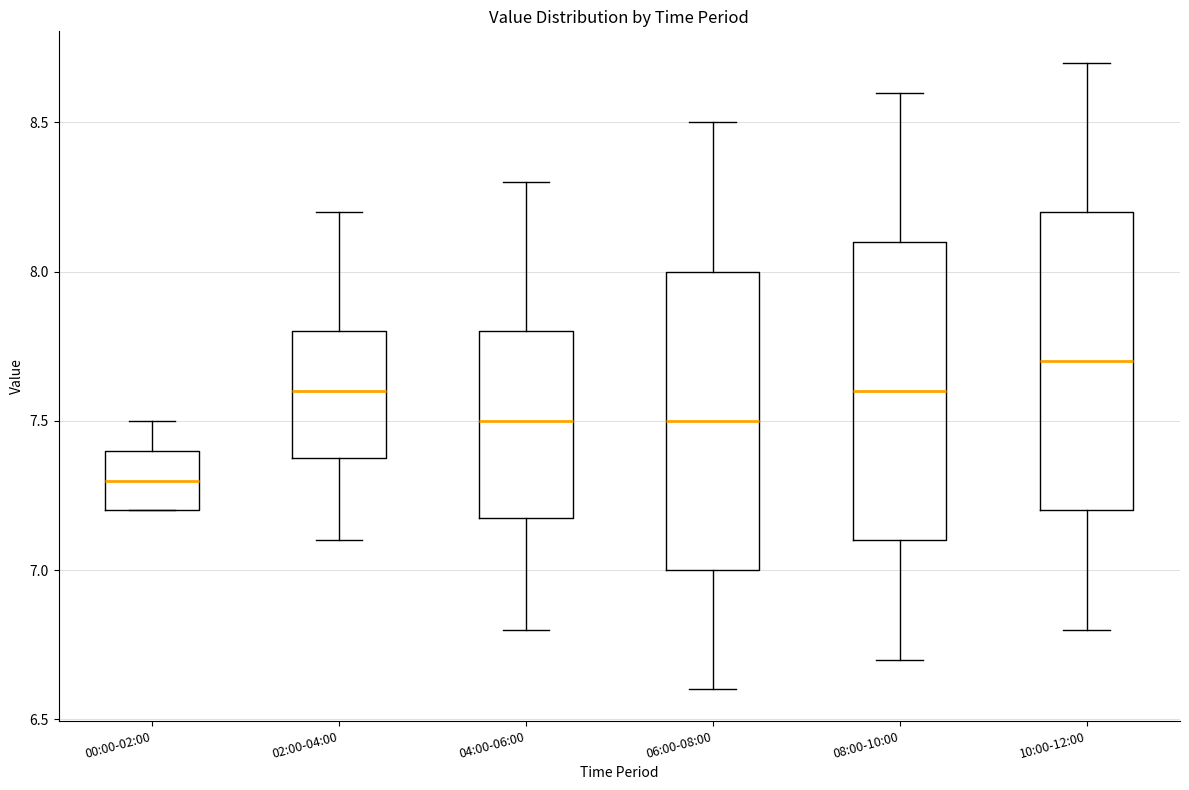

Which box's median line is the lowest?

00:00-02:00